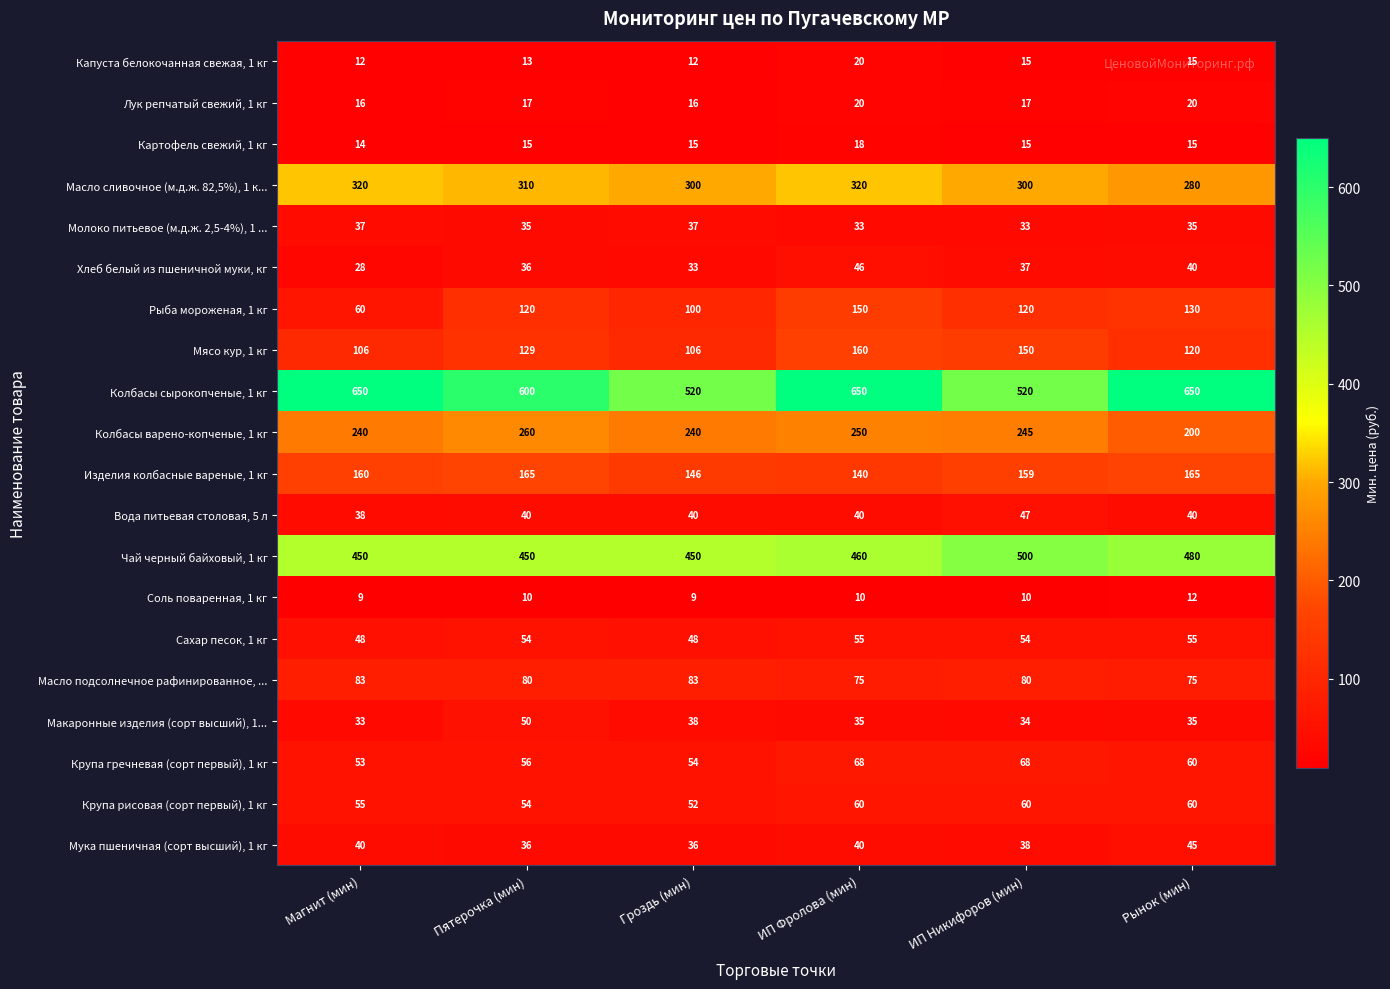

At which category is the sum across all series the highest?

ИП Фролова (мин)